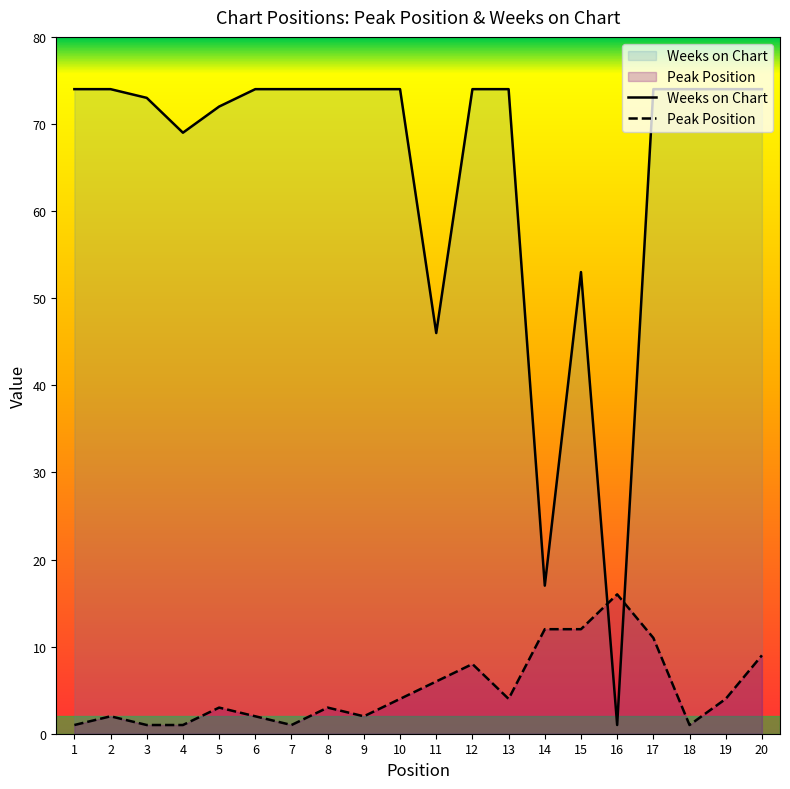

What is the average value of the Peak Position series?

5